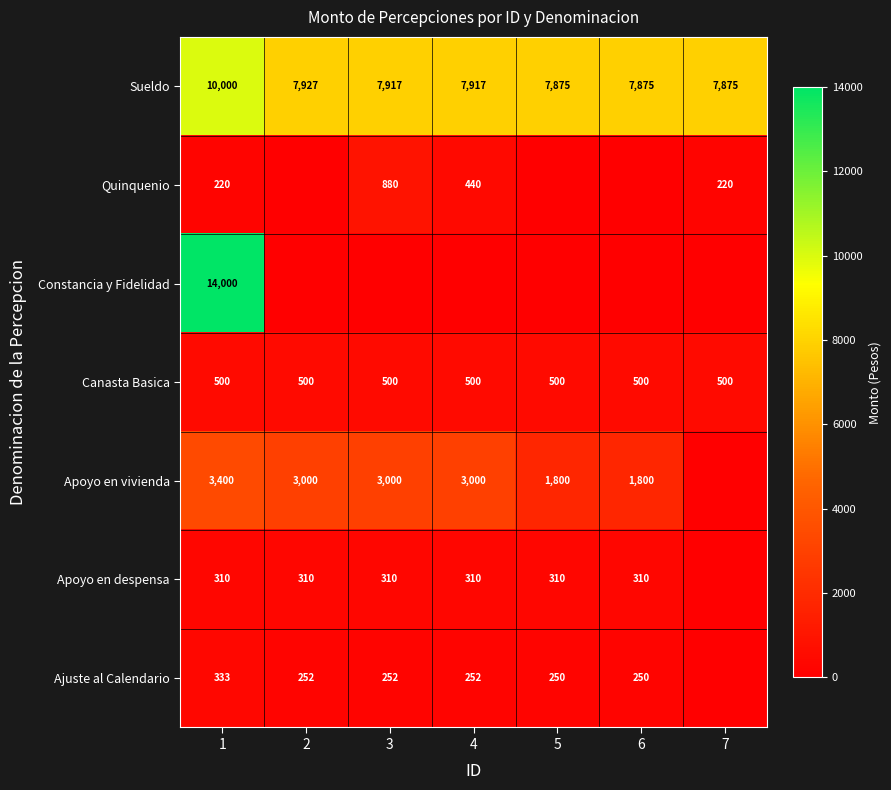

What is the spread (max minus min) of values at 1?

13780